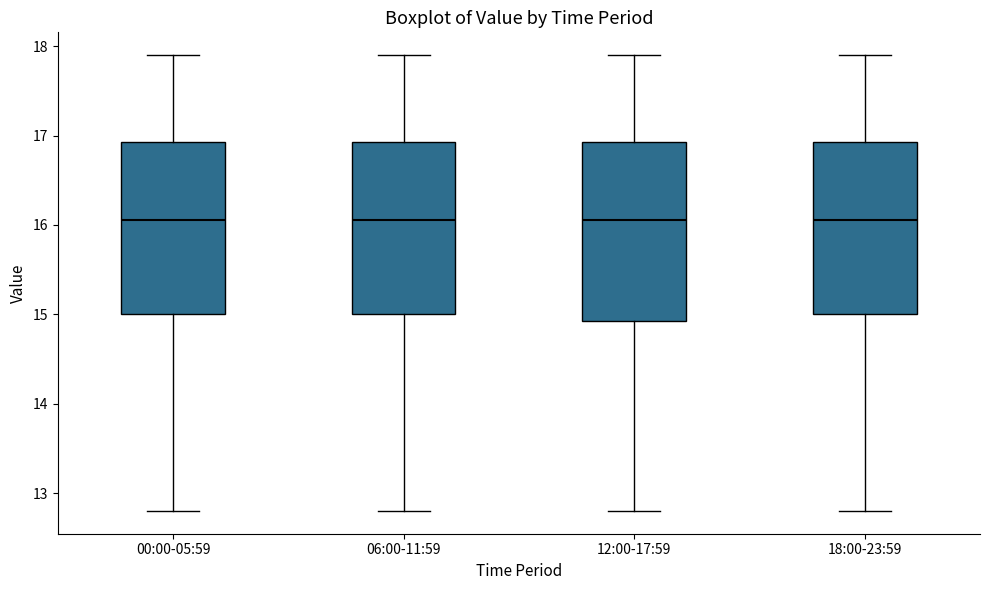

Where is the upper edge of the box for 06:00-11:59 on the y-axis? The values are not printed on the chart, so give them approximately, as read against the axis.

16.9